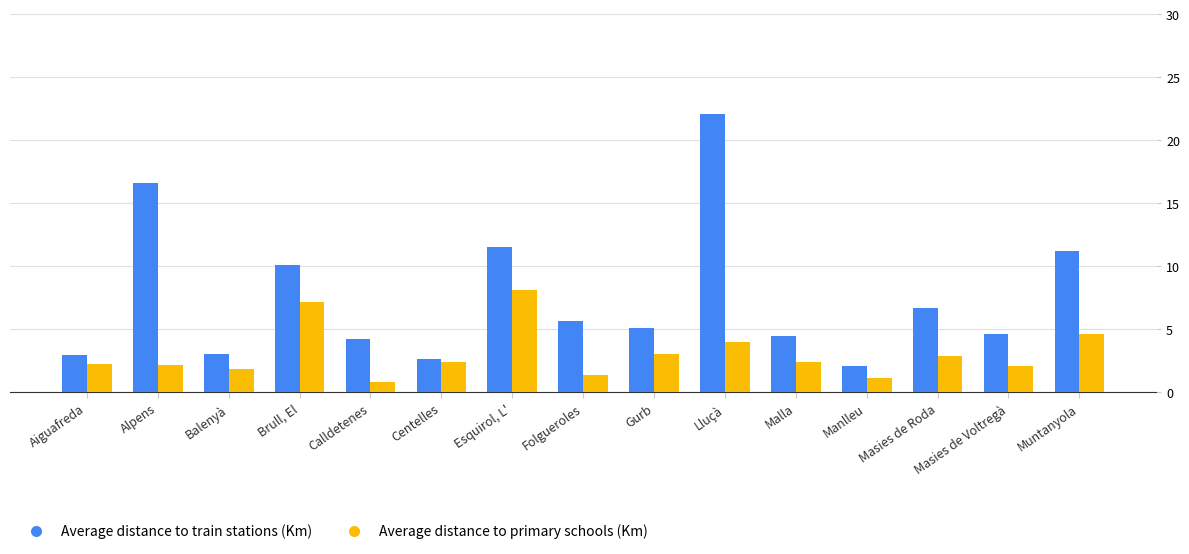

What is the difference between the highest and lowest values at Masies de Voltregà?

2.6